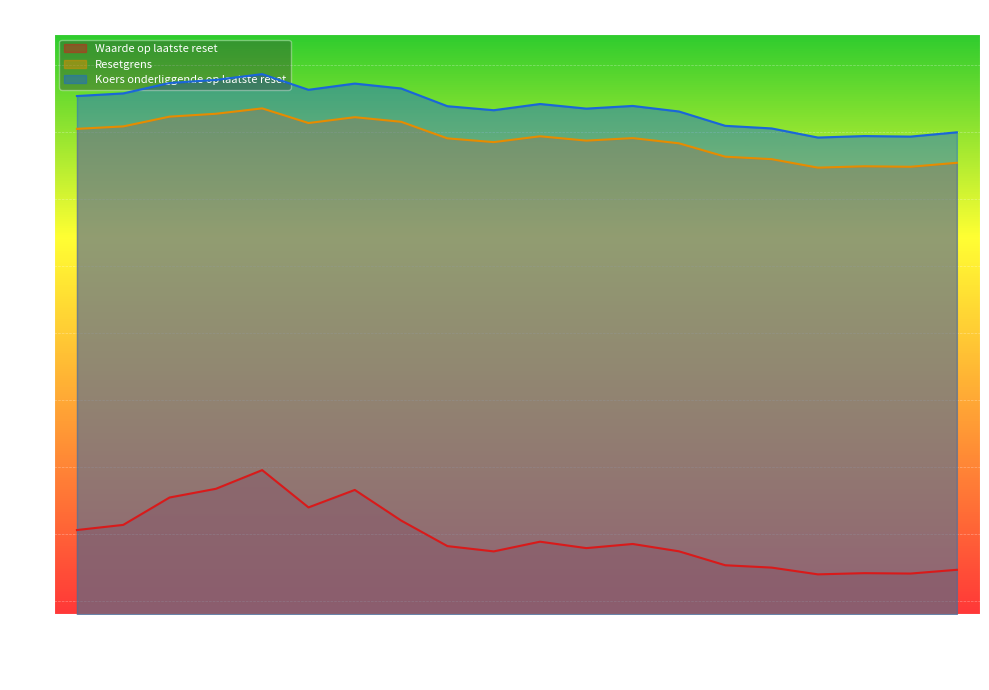

True or false: Koers onderliggende op laatste reset and Resetgrens intersect in this chart.

False